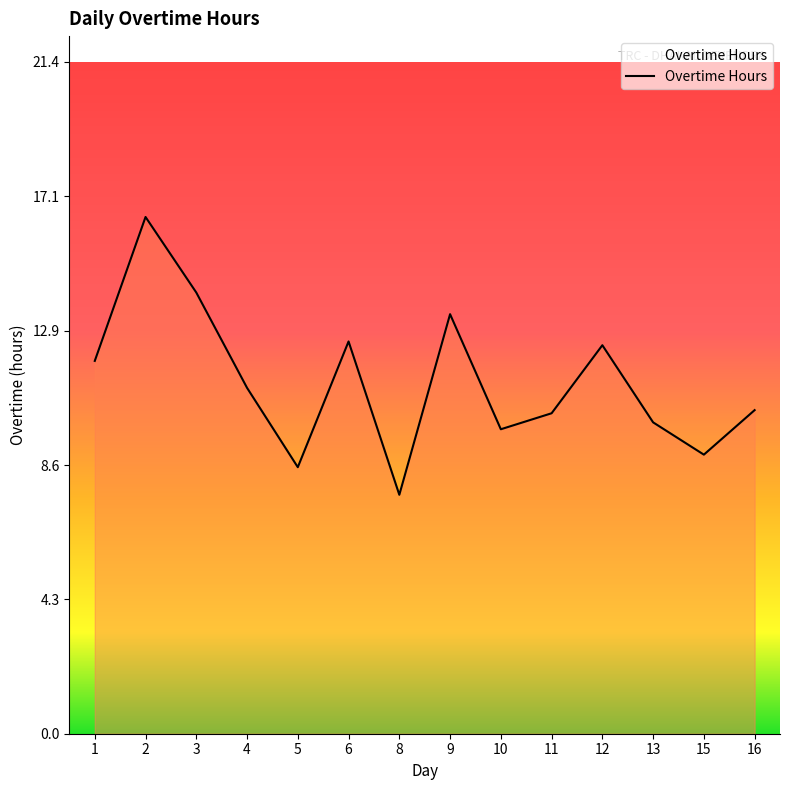

What is the difference between the maximum and minimum values?

8.9